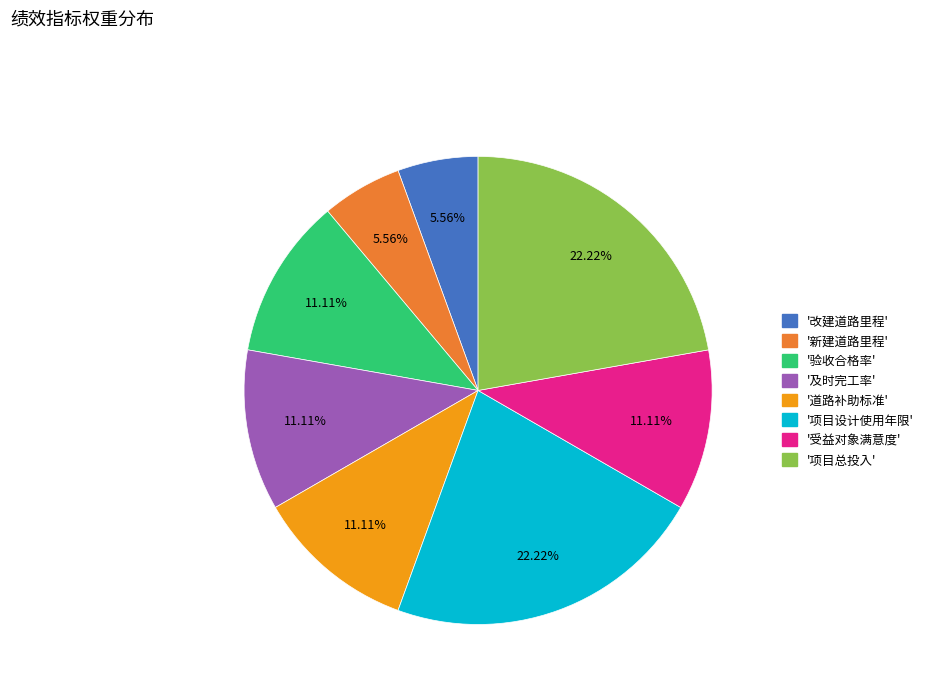

Is there a majority slice in this chart?

No